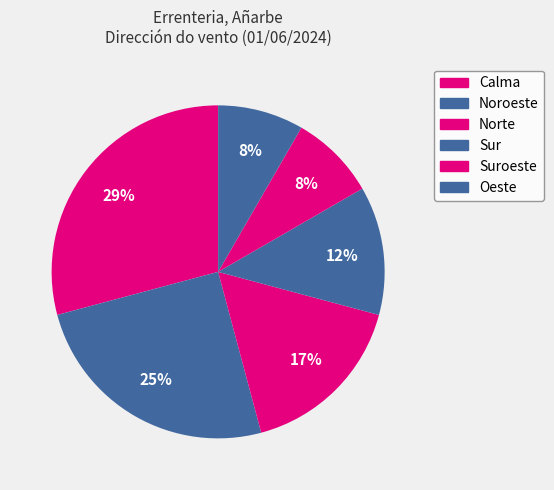

Does Sur account for over 50% of the chart?

No